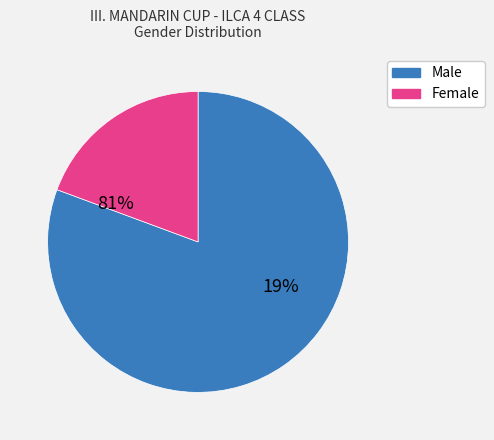

Count the number of slices in the pie.

2